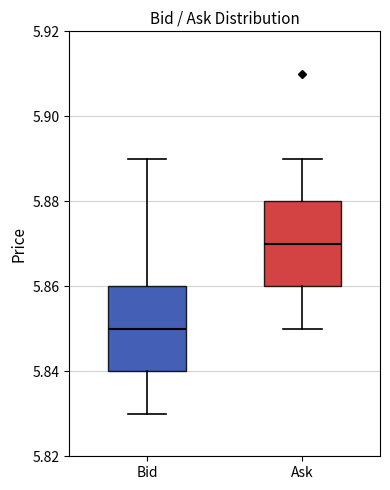

Which box has the highest median line?

Ask